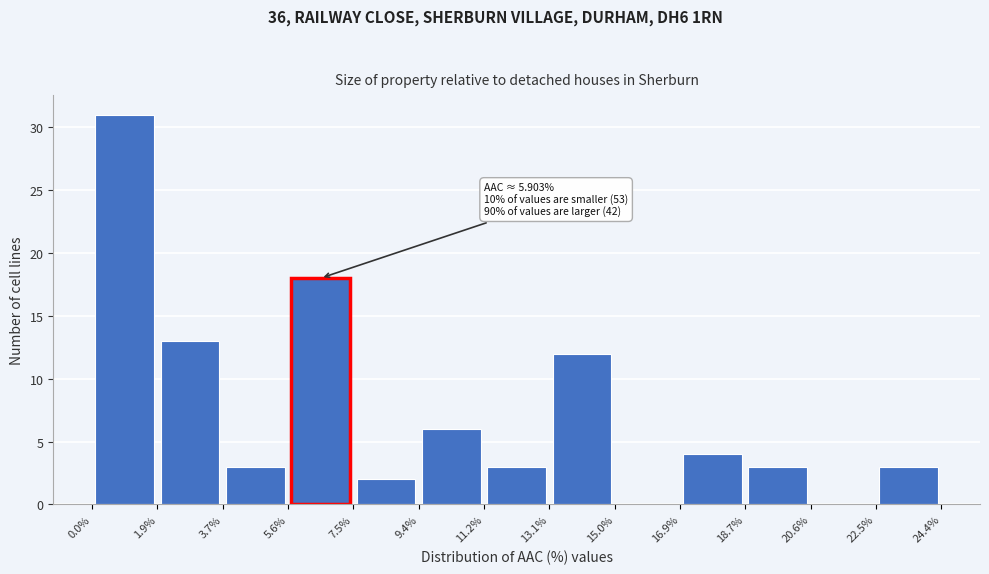

Over which range of the x-axis is the bar tallest?

0.0% to 1.9%